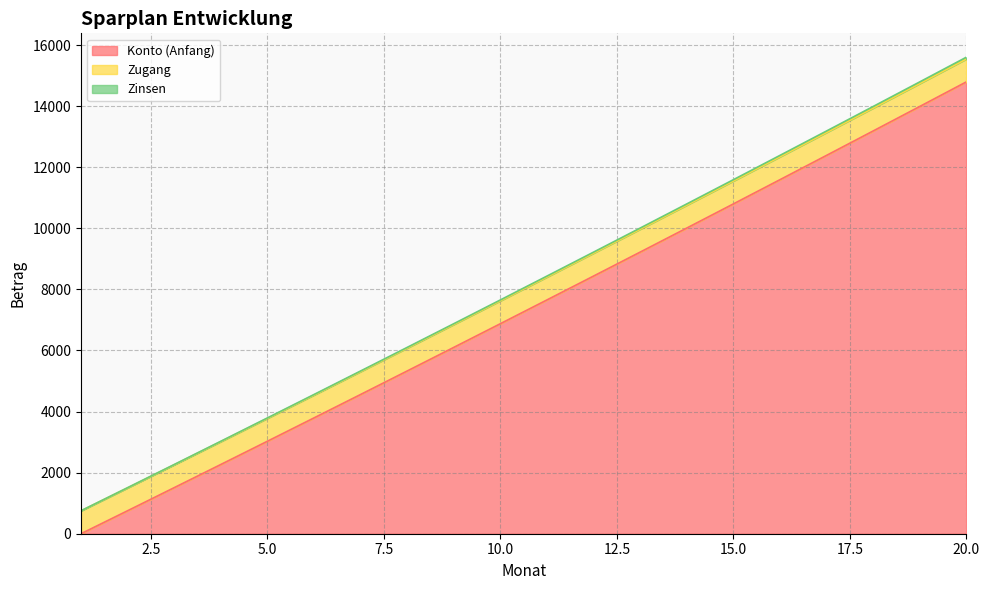

True or false: Konto (Anfang) and Zinsen cross at least once.

False